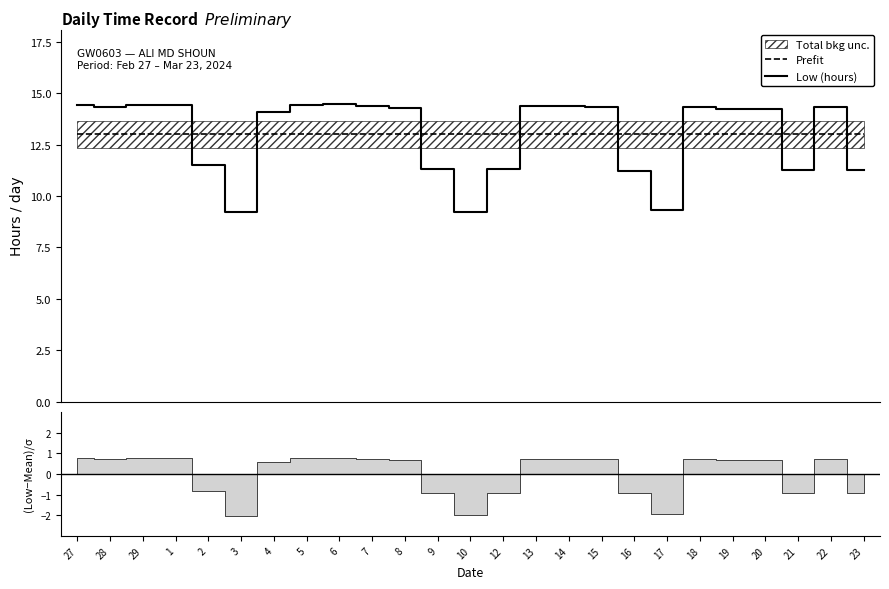

Reading right to left, transcribe all the data shown in this chart.

Prefit: 23=13.0	22=13.0	21=13.0	20=13.0	19=13.0	18=13.0	17=13.0	16=13.0	15=13.0	14=13.0	13=13.0	12=13.0	10=13.0	9=13.0	8=13.0	7=13.0	6=13.0	5=13.0	4=13.0	3=13.0	2=13.0	1=13.0	29=13.0	28=13.0	27=13.0
Low (hours): 23=11.3	22=14.3	21=11.3	20=14.2	19=14.2	18=14.3	17=9.3	16=11.2	15=14.3	14=14.4	13=14.4	12=11.3	10=9.2	9=11.3	8=14.3	7=14.4	6=14.5	5=14.4	4=14.1	3=9.2	2=11.5	1=14.4	29=14.4	28=14.3	27=14.4